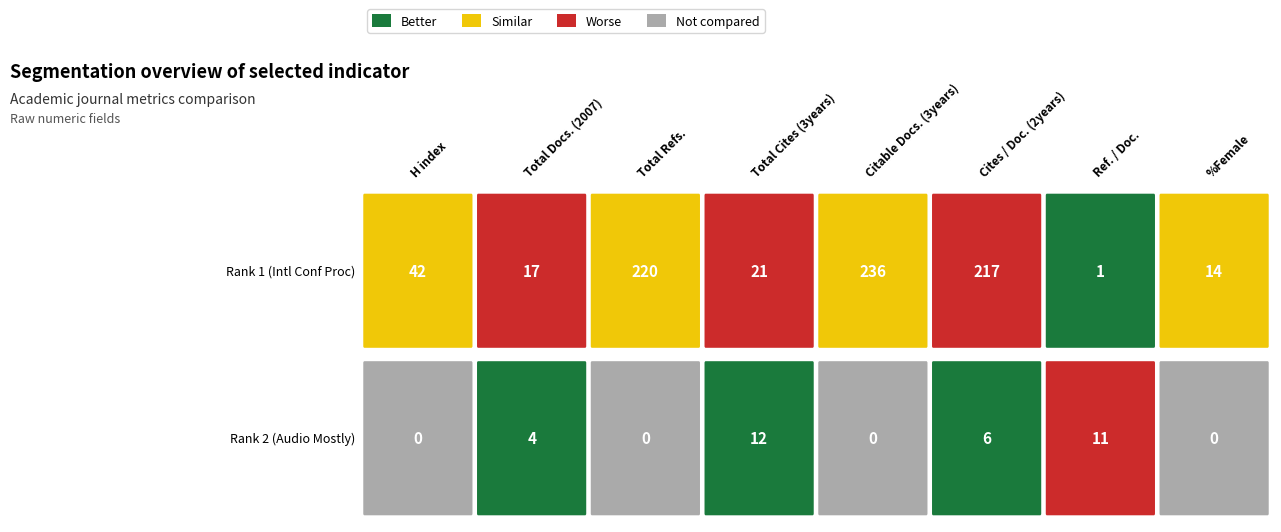

Rank the series by their average value, from highest to lowest.

Rank 1, Rank 2